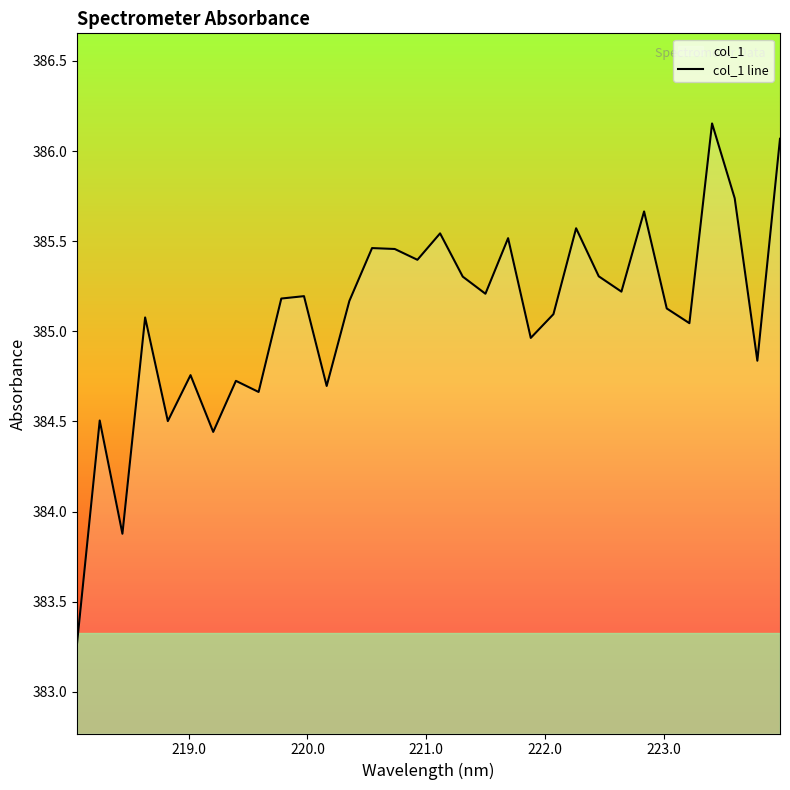

What is the difference between the second highest and minimum values?

2.8